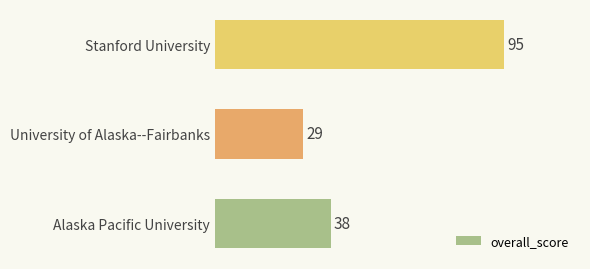

What is the change in value from University of Alaska--Fairbanks to Stanford University?

+66